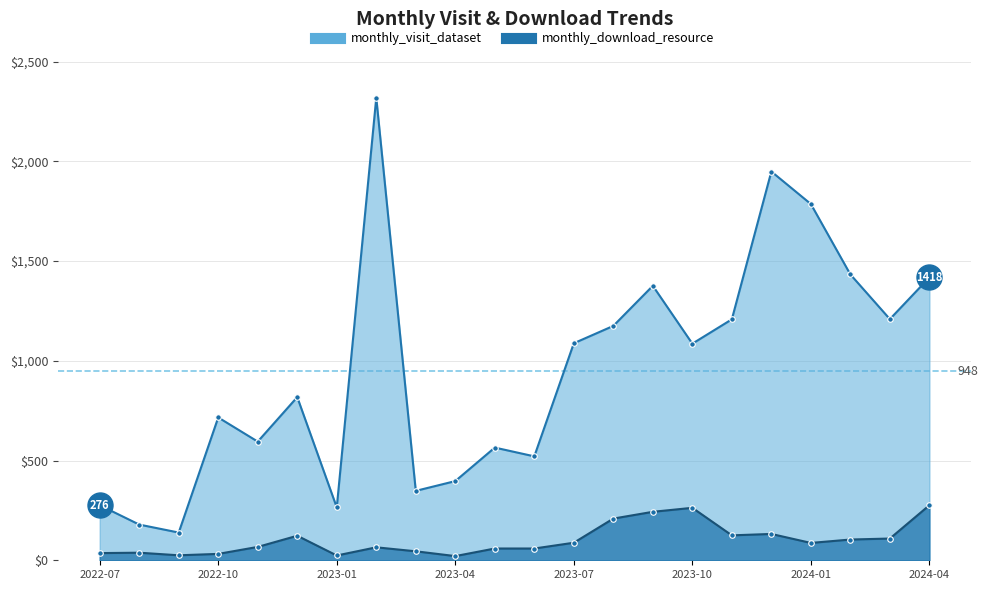

What is the label of the 5th point from the right?

2023-12